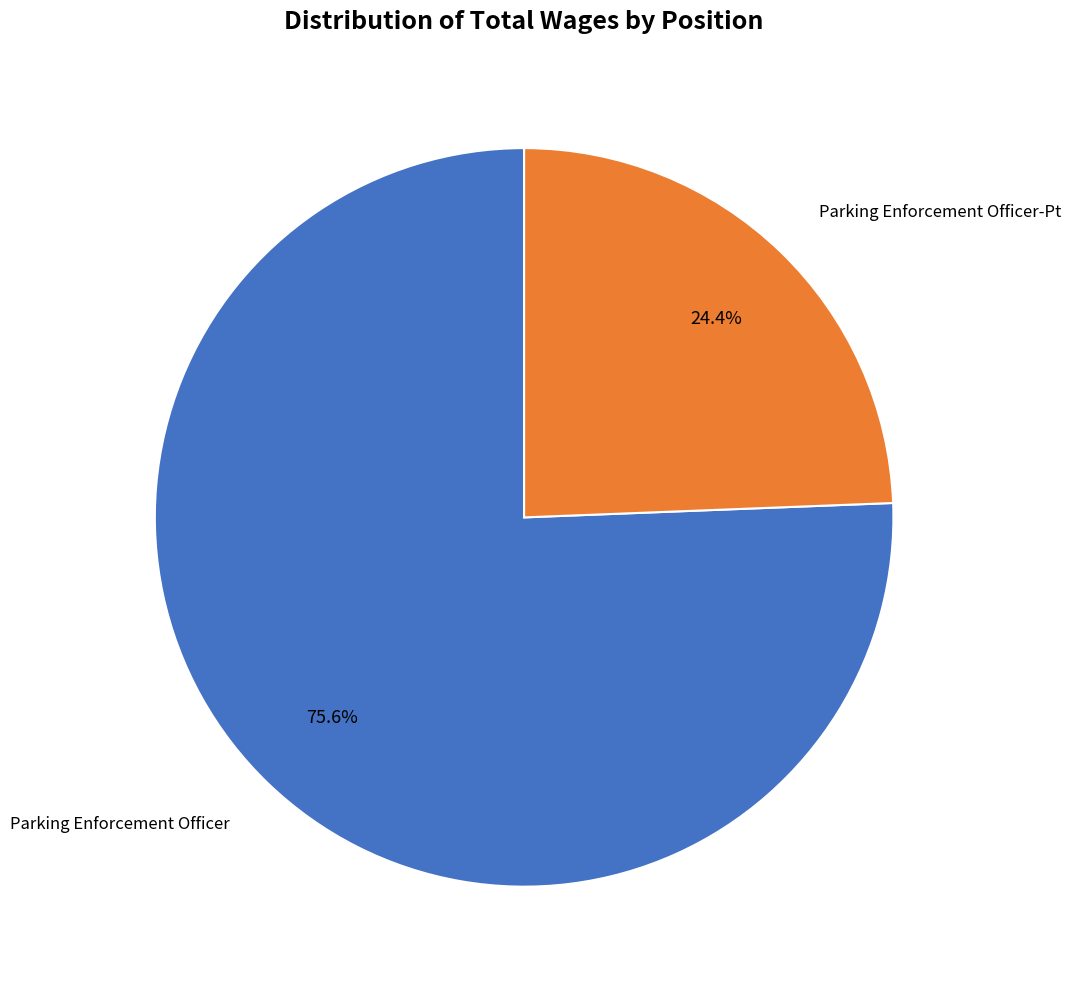

Is there any slice that represents more than half of the pie?

Yes